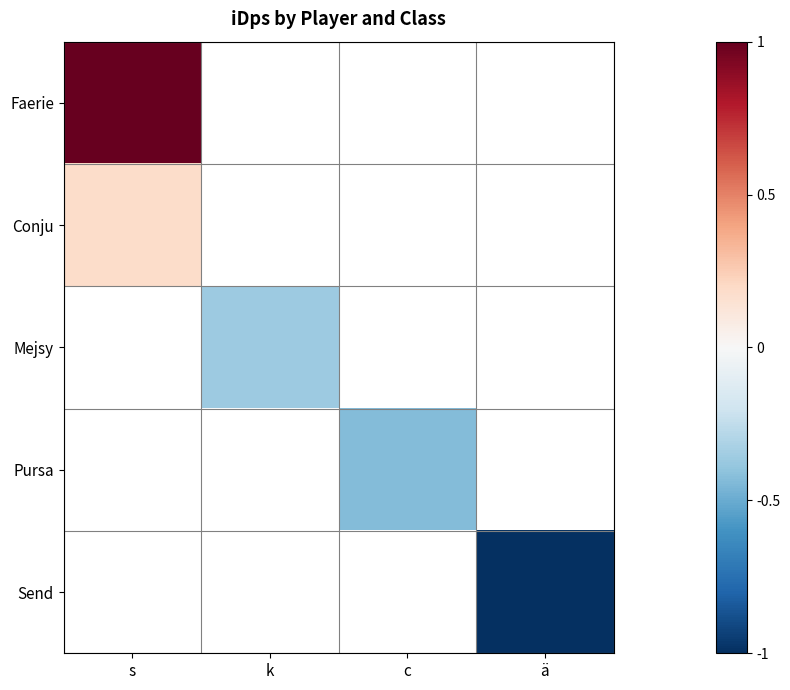

Rank the series by their average value, from highest to lowest.

Faerie, Conju, Mejsy, Pursa, Send